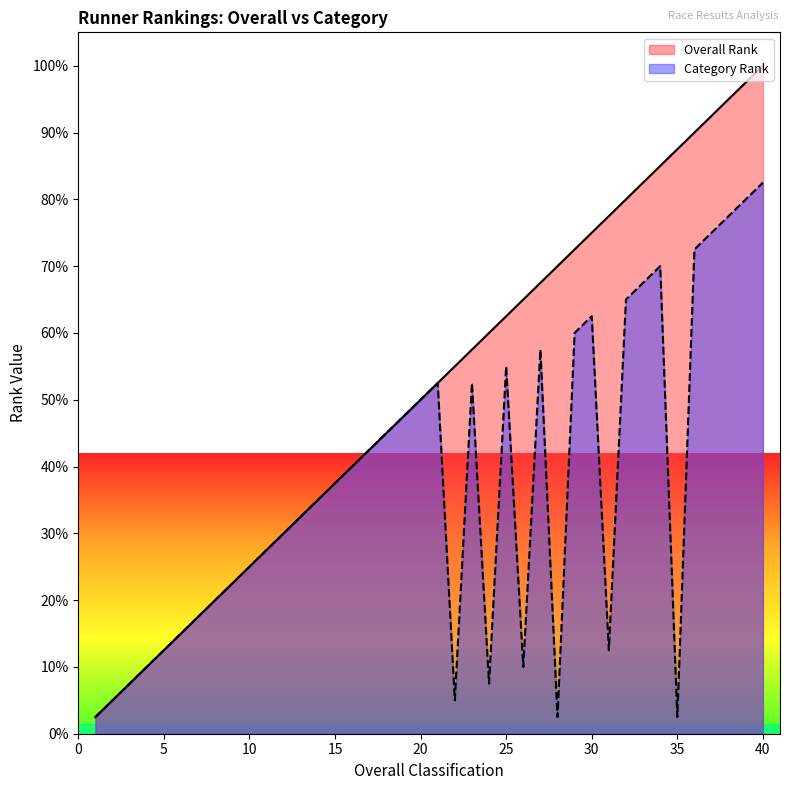

Rank the series by their average value, from highest to lowest.

Overall Rank, Category Rank